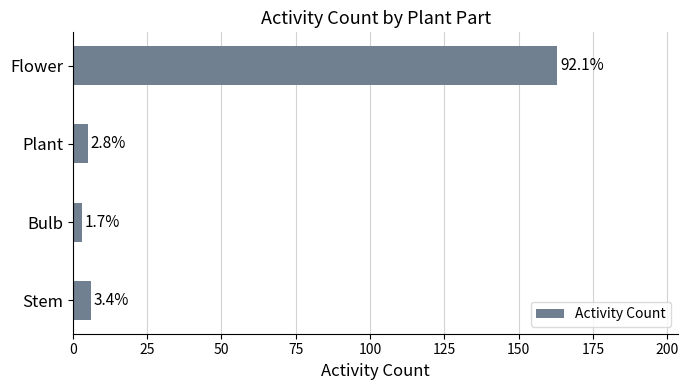

How many bars are there in total?

4